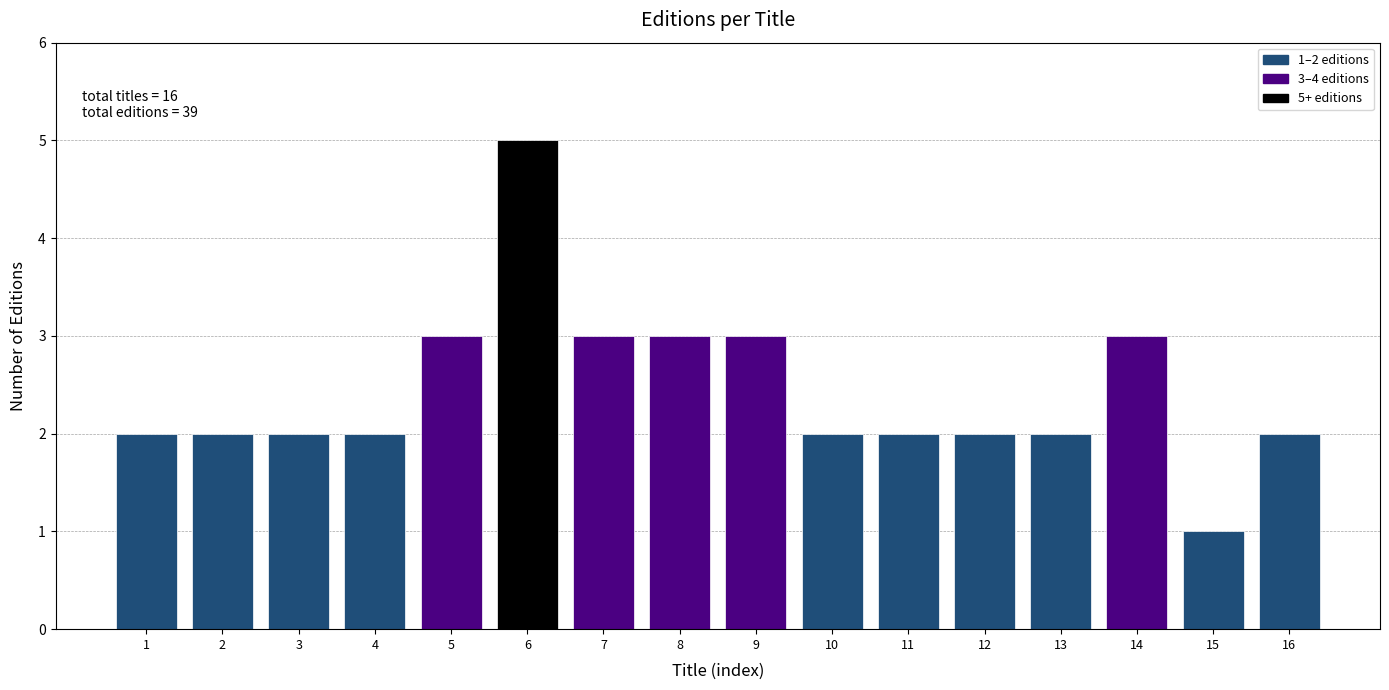

Reading left to right, what are all the values shown in this chart?

1=2	2=2	3=2	4=2	5=3	6=5	7=3	8=3	9=3	10=2	11=2	12=2	13=2	14=3	15=1	16=2